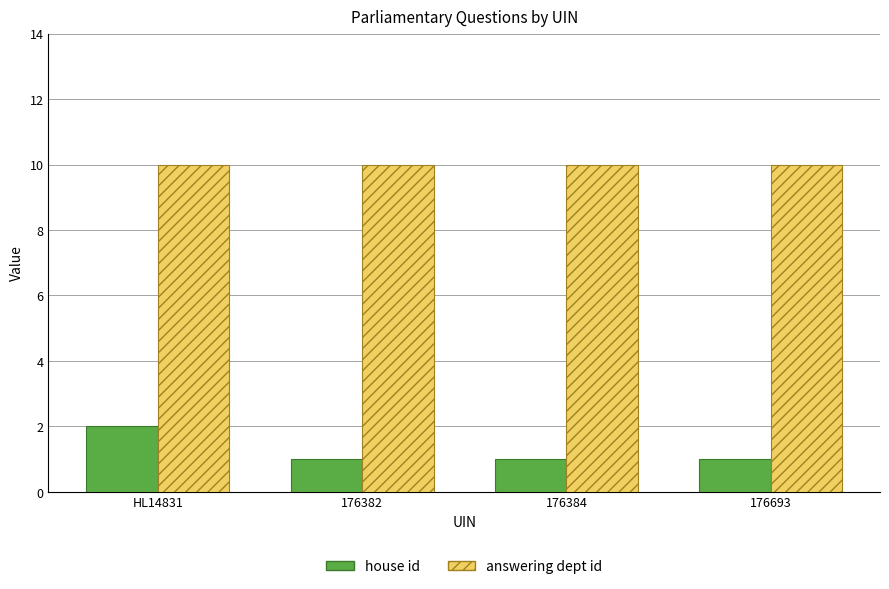

True or false: answering dept id has a value of 10 at HL14831.

True